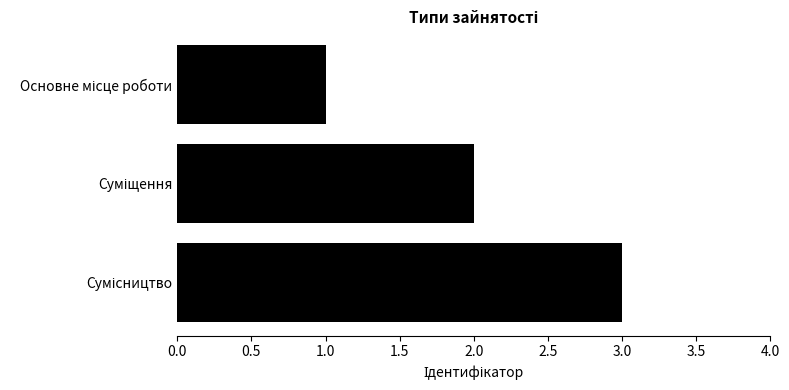

How many categories are shown in the chart?

3